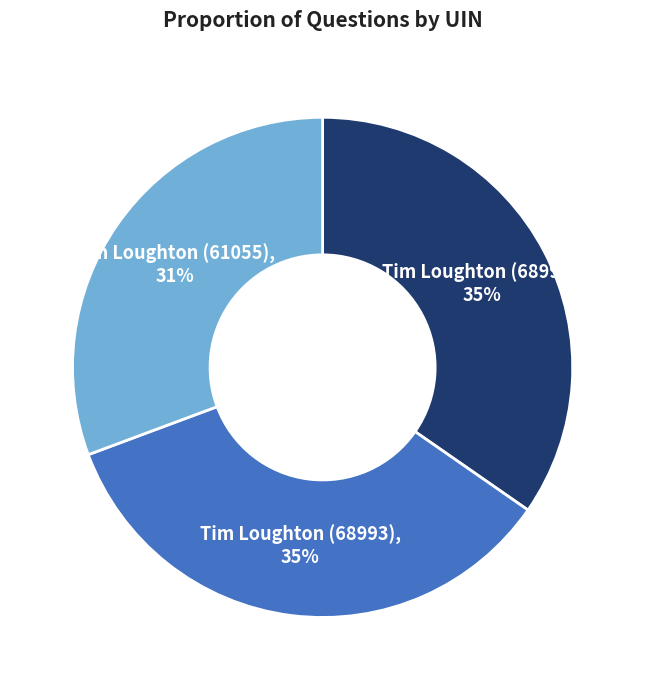

Count the number of slices in the pie.

3